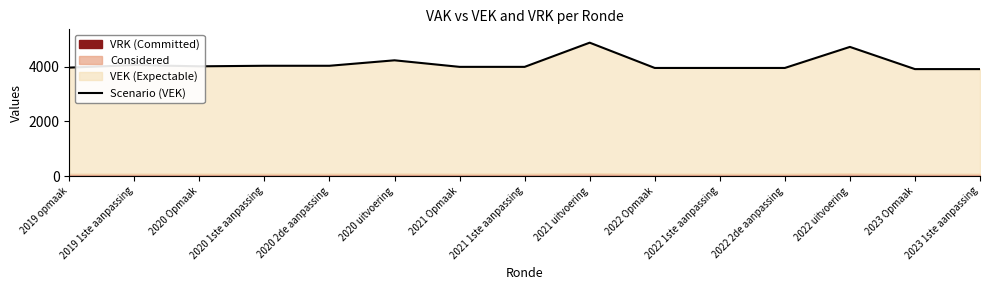

True or false: the data shows 5347 at 2019 opmaak.

False